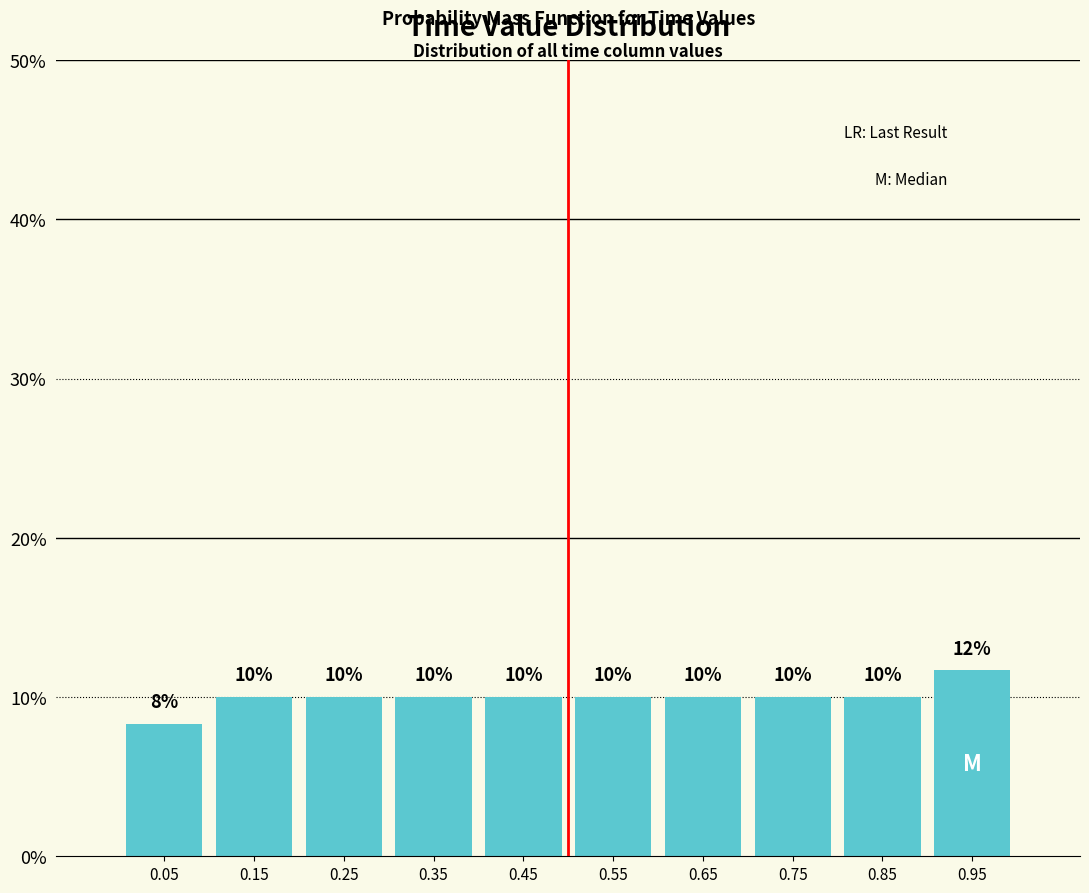

Which range on the x-axis has the tallest bar?

0.9 to 1.0